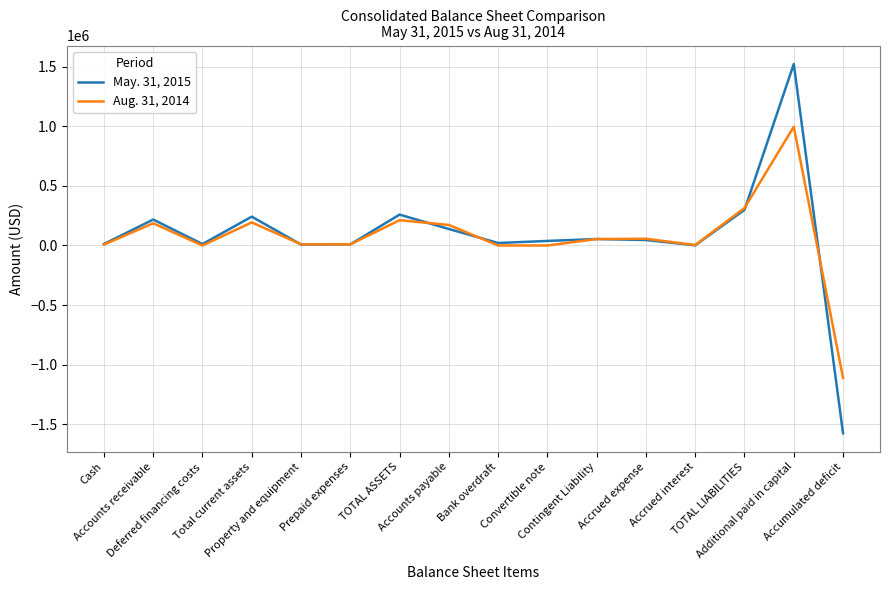

At which category is the sum across all series the highest?

Additional paid in capital